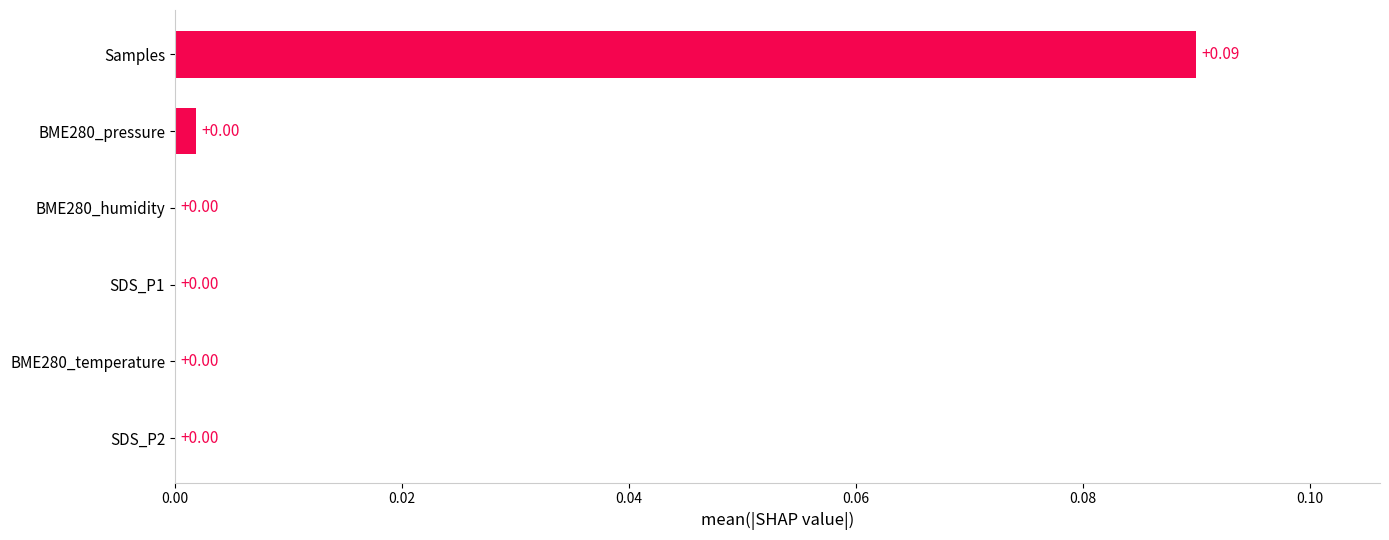

Between SDS_P1 and Samples, which is larger?

Samples